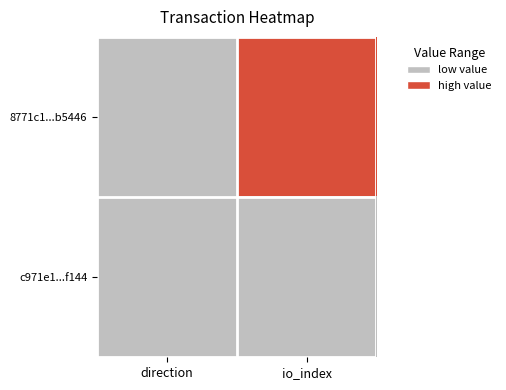

Between direction and io_index, which series saw the biggest shift?

8771c1...b5446